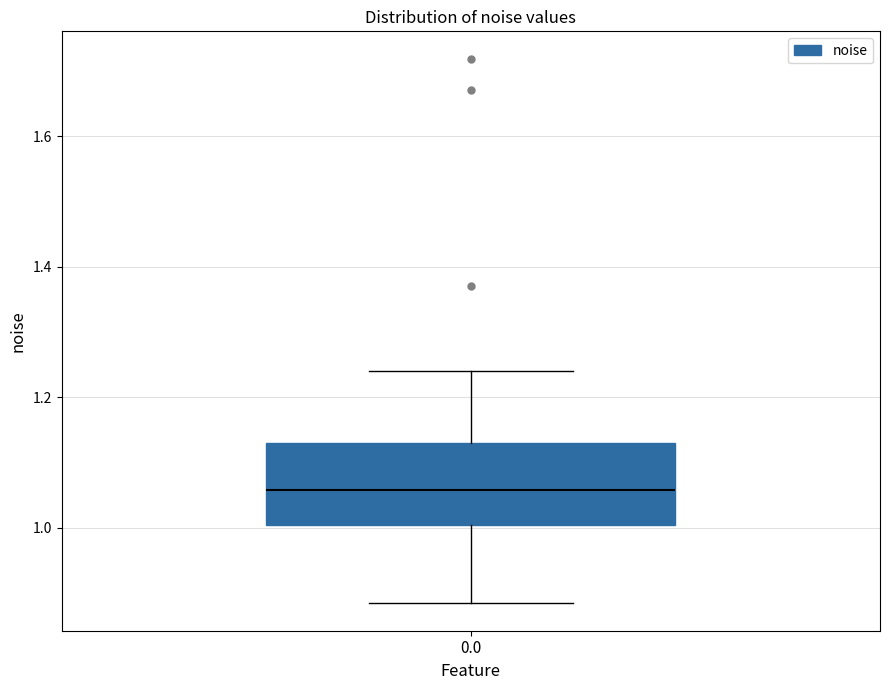

Read this box plot against the y-axis: the position of the median line, the range covered by the box, and the ends of both whiskers. The values are not printed on the chart, so give them approximately, as read against the axis.

median 1.06, box 1.00 to 1.12, whiskers 0.88 to 1.24